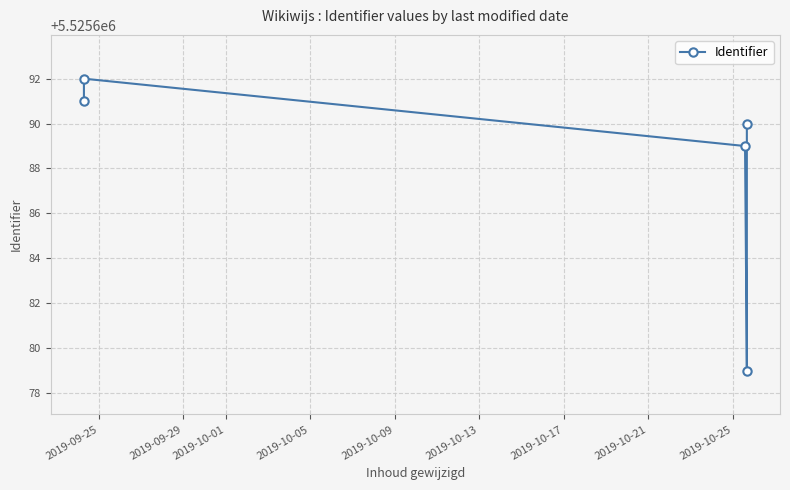

How many series are shown in this chart?

1